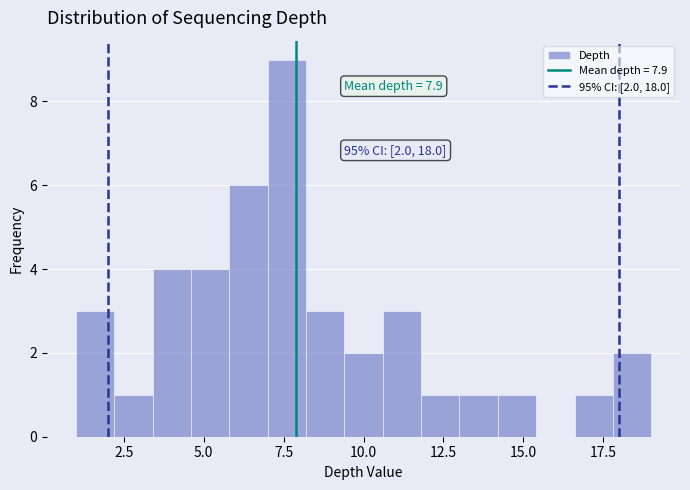

Around what value on the x-axis is the tallest bar? Give the approximate position of its centre, as read against the axis.

7.5